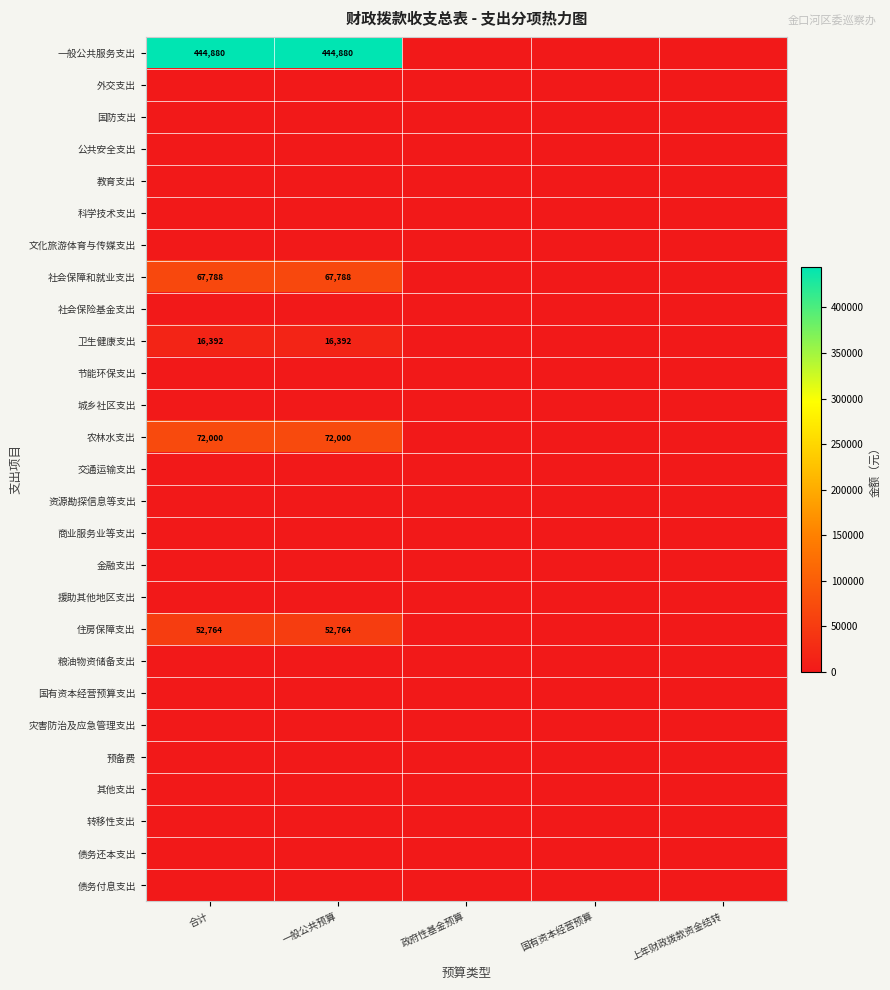

Which has a higher value, 政府性基金预算 or 一般公共预算?

一般公共预算